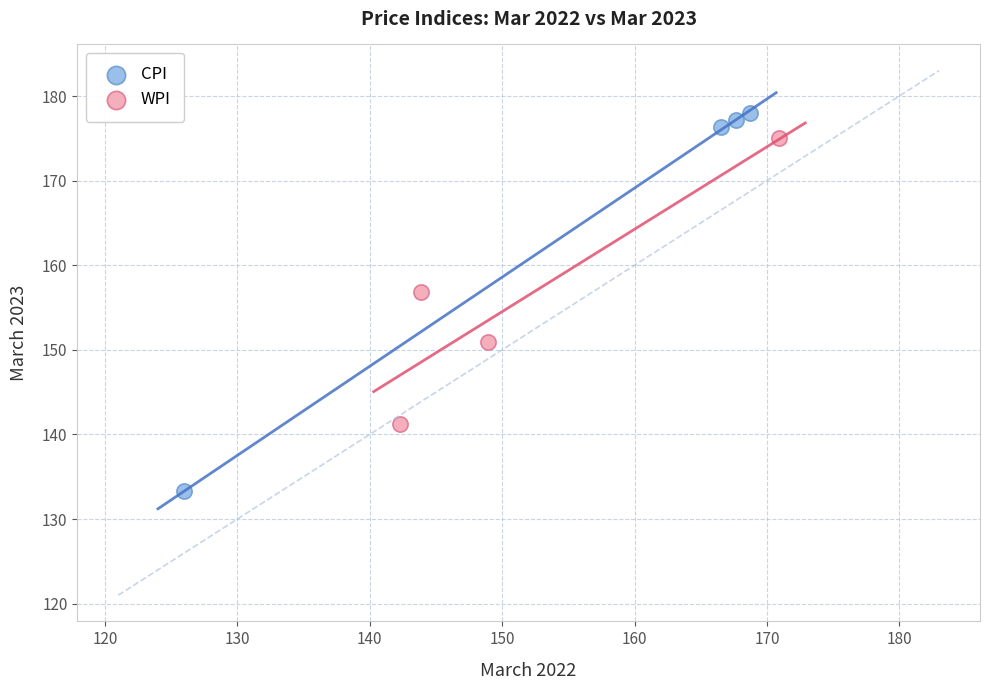

Which series contains the lowest Y value?

CPI